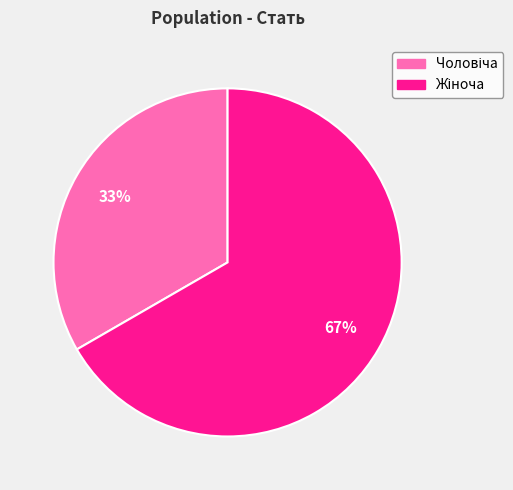

Is there a majority slice in this chart?

Yes